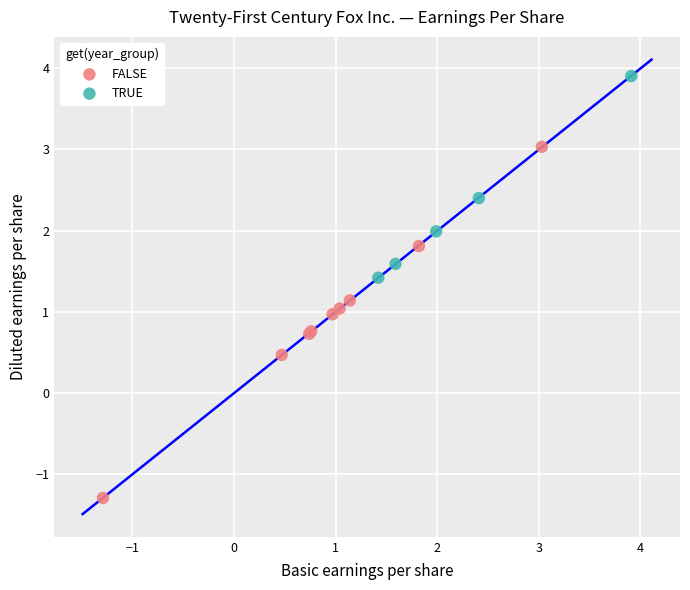

Which series has the widest spread of Y values?

FALSE